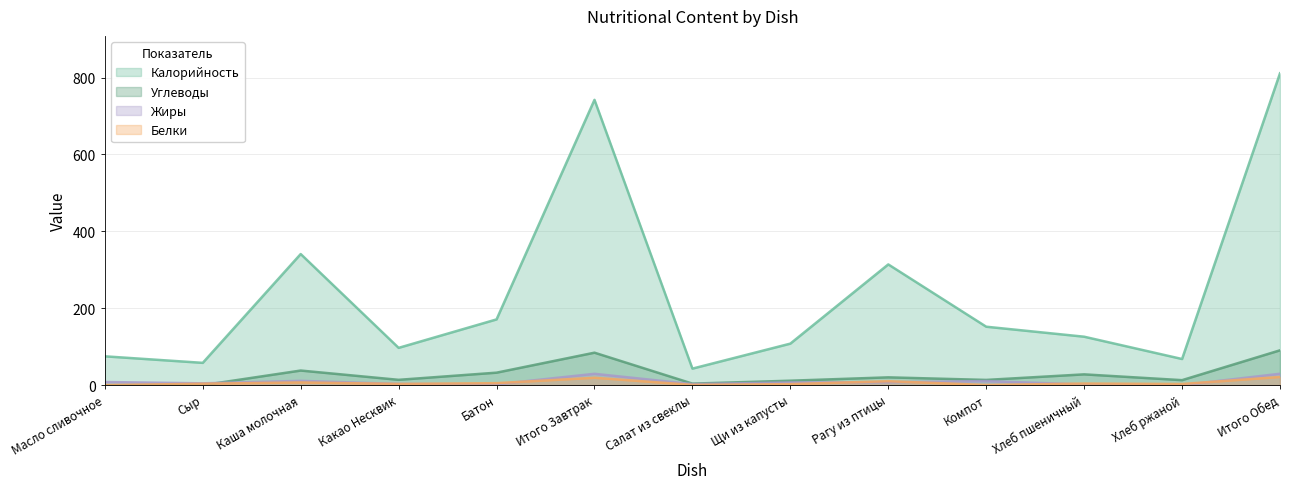

What is the difference between the second highest and second lowest values in the Жиры series?

27.9